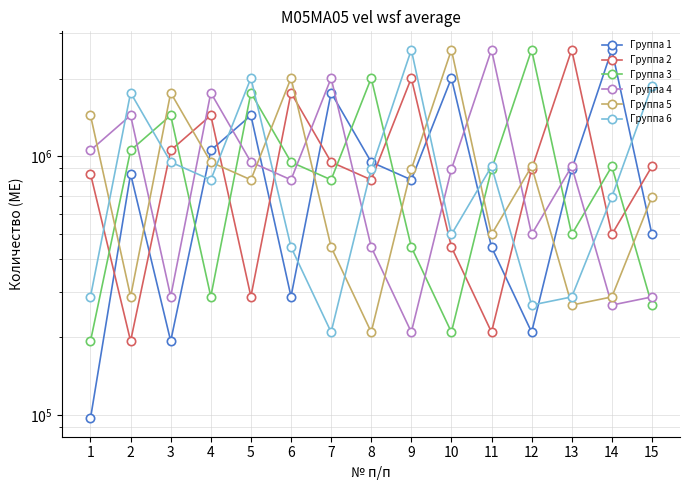

How many values in the Группа 6 series are below 812000?

7